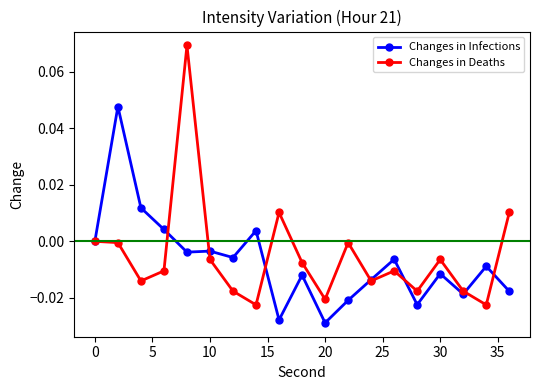

Count the number of categories in the chart.

19